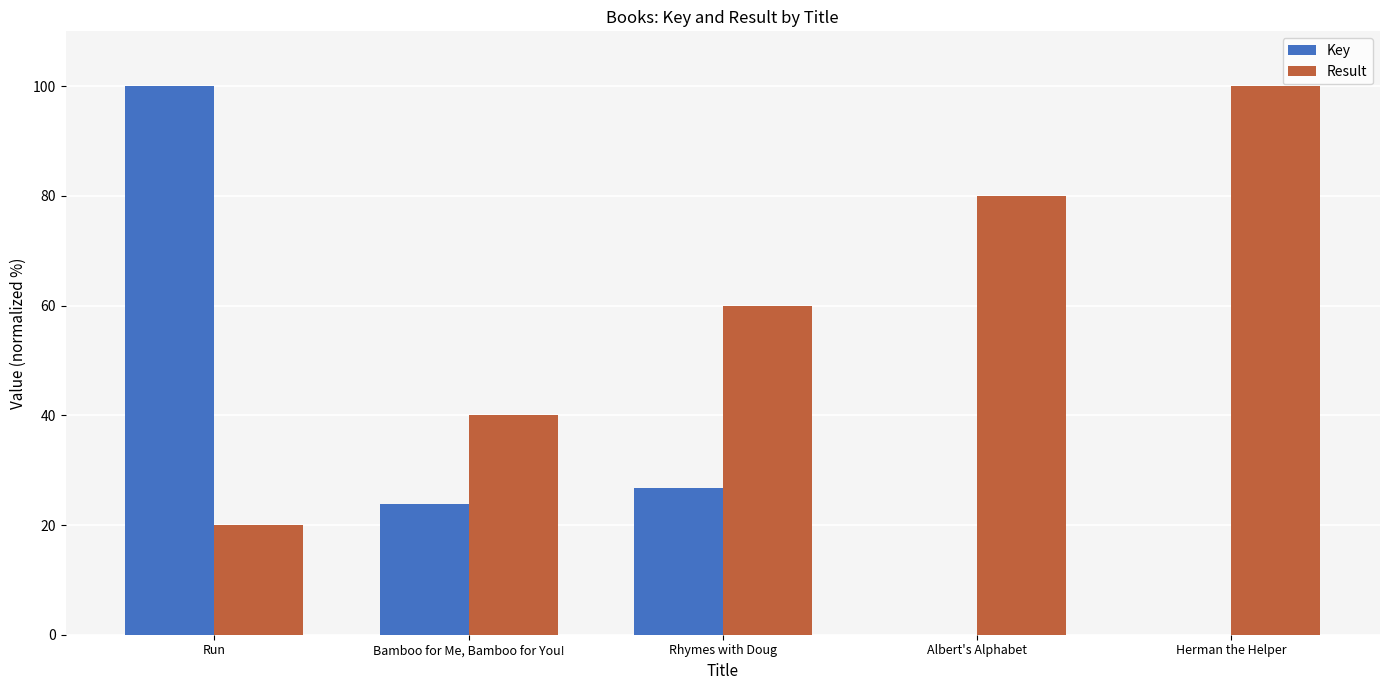

True or false: Result has a value of 156.1 at Herman the Helper.

False